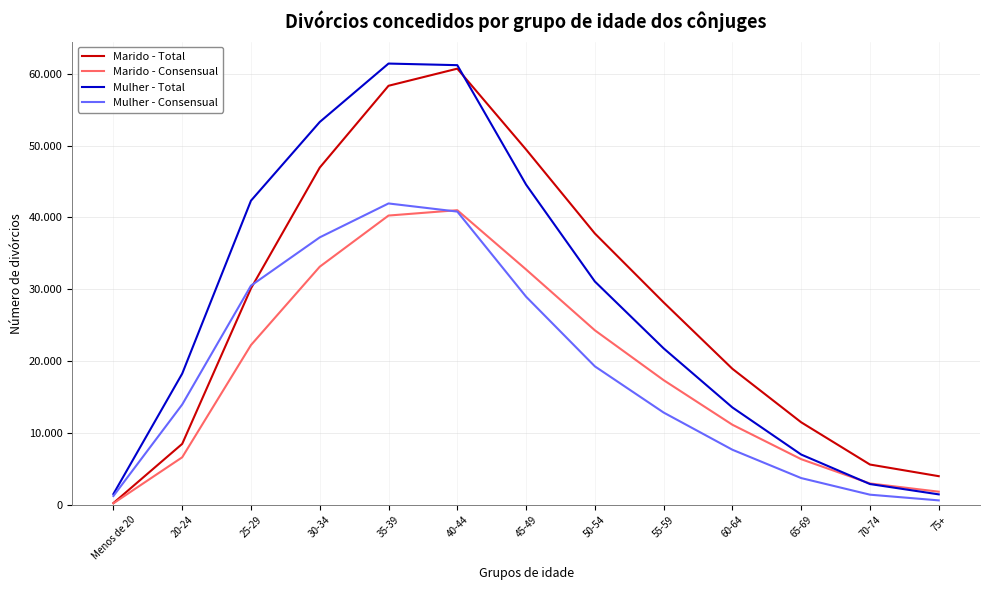

Does the chart display data point markers on the line(s)?

No